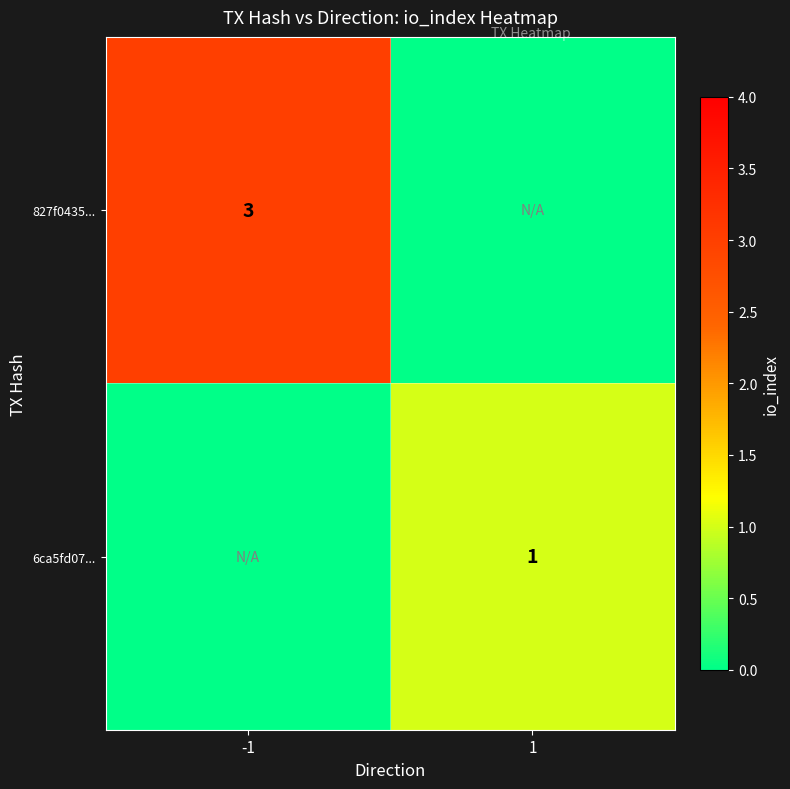

The value of 6ca5fd07... at 1 is 1. True or false?

True